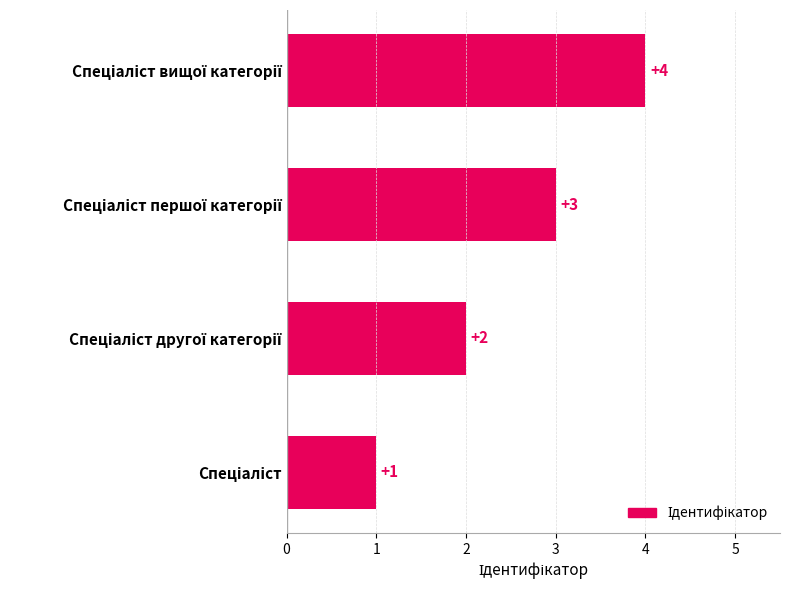

What is the minimum value shown in the chart?

1